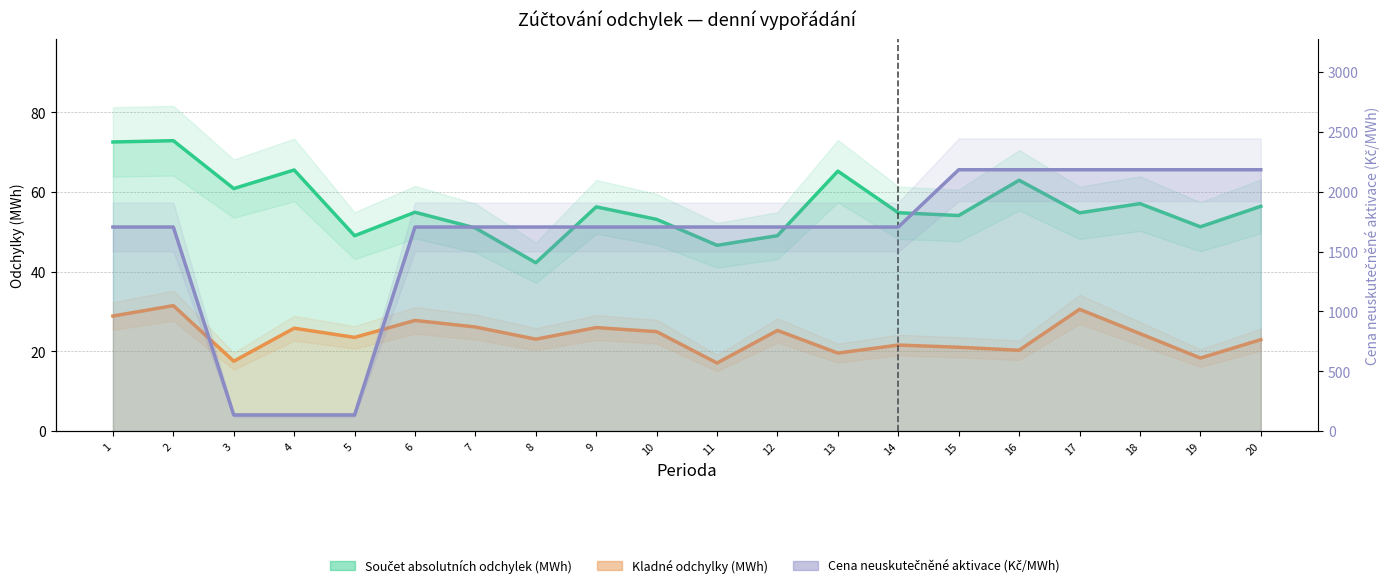

What is the greatest value displayed?

2184.5